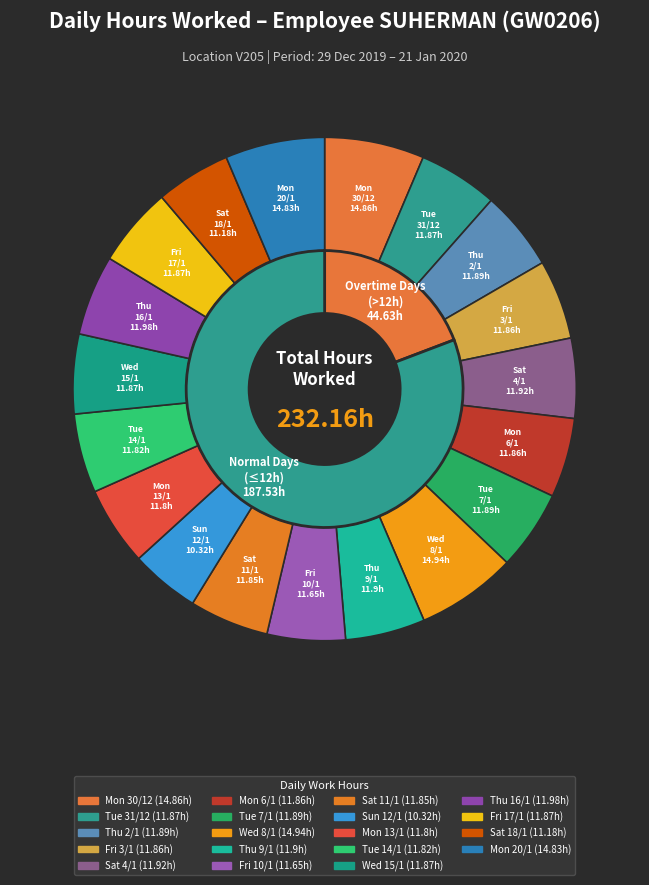

How many slices are in this pie chart?

19